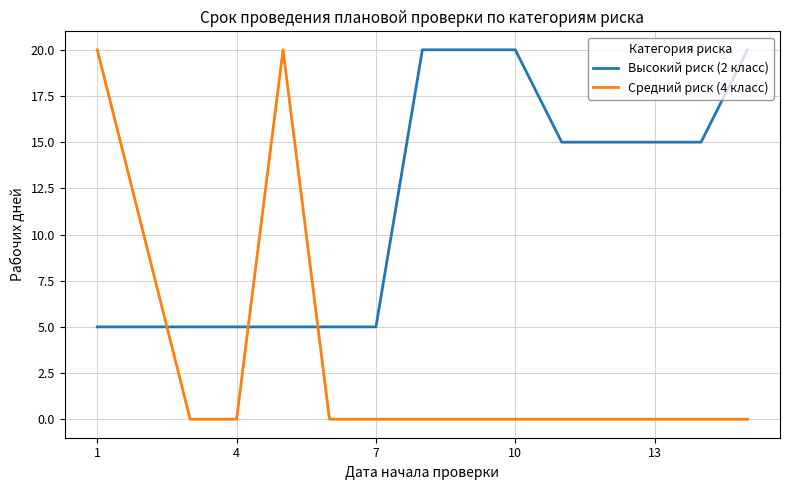

Rank the series by their average value, from lowest to highest.

Средний риск (4 класс), Высокий риск (2 класс)